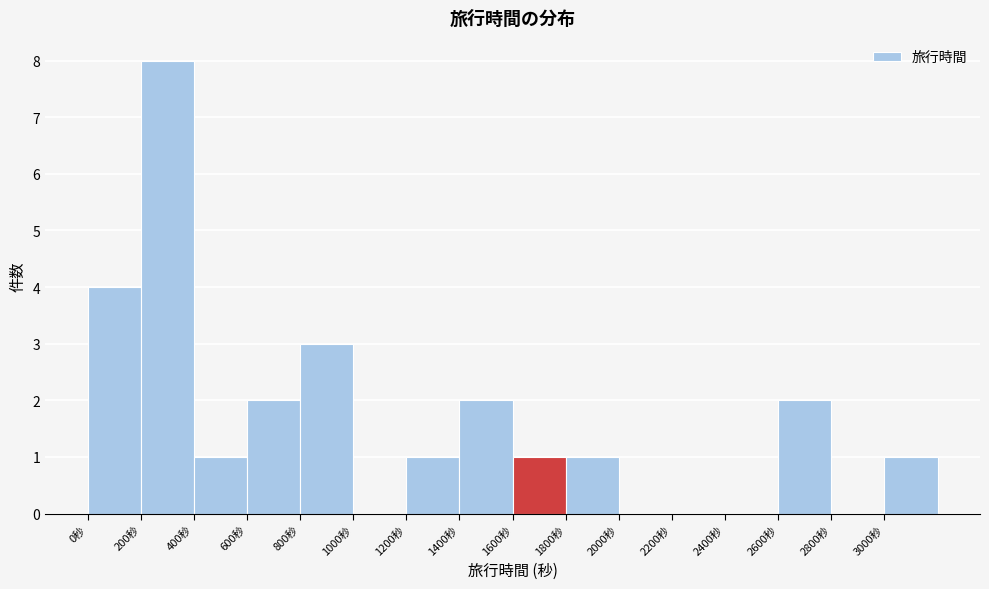

Which range on the x-axis has the tallest bar?

200 to 400